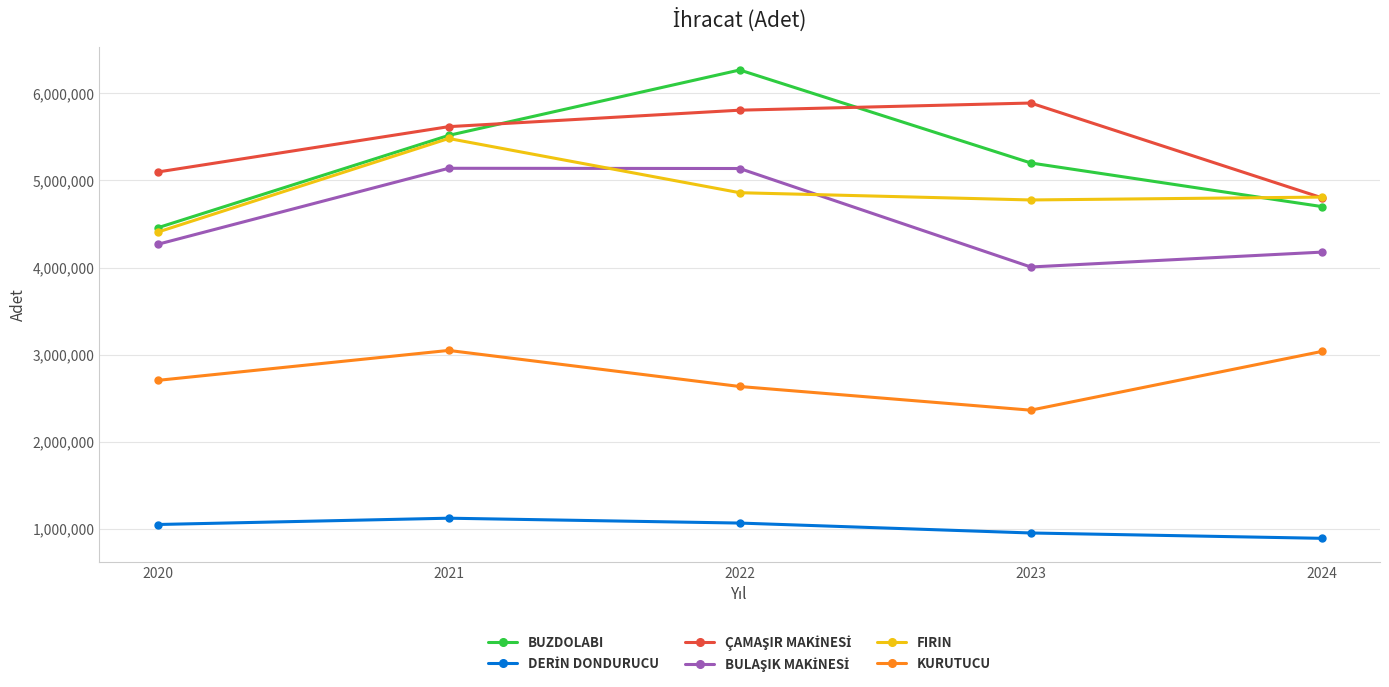

Does the chart display data point markers on the line(s)?

Yes